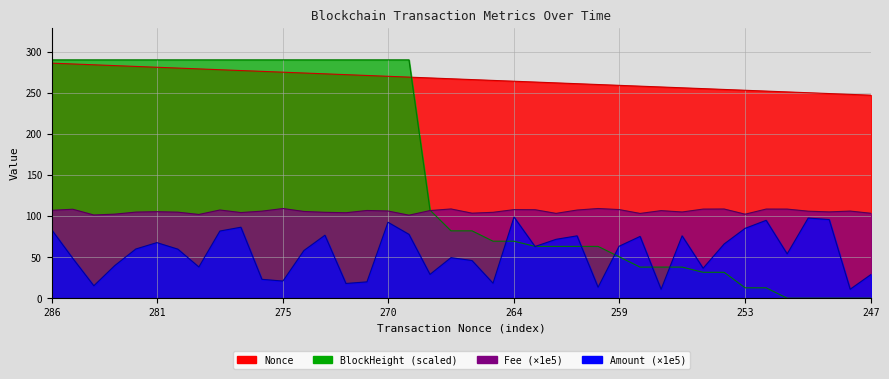

Reading left to right, extract all data points from this chart.

Nonce: 286=286.0	285=285.0	284=284.0	283=283.0	282=282.0	281=281.0	280=280.0	279=279.0	278=278.0	277=277.0	276=276.0	275=275.0	274=274.0	273=273.0	272=272.0	271=271.0	270=270.0	269=269.0	268=268.0	267=267.0	266=266.0	265=265.0	264=264.0	263=263.0	262=262.0	261=261.0	260=260.0	259=259.0	258=258.0	257=257.0	256=256.0	255=255.0	254=254.0	253=253.0	252=252.0	251=251.0	250=250.0	249=249.0	248=248.0	247=247.0
Amount: 286=83.1	285=48.4	284=15.1	283=39.8	282=59.9	281=67.6	280=59.7	279=38.0	278=81.7	277=86.4	276=23.0	275=20.8	274=58.0	273=76.6	272=17.9	271=19.9	270=92.4	269=77.7	268=29.0	267=49.4	266=45.8	265=18.2	264=98.7	263=62.9	262=71.6	261=75.9	260=13.3	259=63.2	258=75.2	257=10.8	256=75.9	255=36.5	254=66.0	253=85.0	252=94.7	251=53.9	250=97.5	249=95.7	248=10.9	247=29.0
Fee: 286=106.9	285=108.2	284=101.2	283=102.3	282=104.7	281=105.2	280=104.7	279=101.9	278=107.3	277=104.2	276=105.9	275=109.1	274=105.5	273=104.5	272=104.0	271=106.7	270=106.1	269=101.0	268=106.6	267=108.6	266=103.4	265=104.5	264=107.8	263=107.6	262=103.2	261=107.2	260=109.1	259=107.8	258=103.1	257=106.5	256=104.9	255=108.4	254=108.5	253=102.2	252=108.4	251=108.4	250=105.9	249=105.0	248=106.0	247=103.3
BlockHeight: 286=290.0	285=290.0	284=290.0	283=290.0	282=290.0	281=290.0	280=290.0	279=290.0	278=290.0	277=290.0	276=290.0	275=290.0	274=290.0	273=290.0	272=290.0	271=290.0	270=290.0	269=290.0	268=107.2	267=82.0	266=82.0	265=69.3	264=69.3	263=63.0	262=63.0	261=63.0	260=63.0	259=50.4	258=37.8	257=37.8	256=37.8	255=31.5	254=31.5	253=12.6	252=12.6	251=0.0	250=0.0	249=0.0	248=0.0	247=0.0